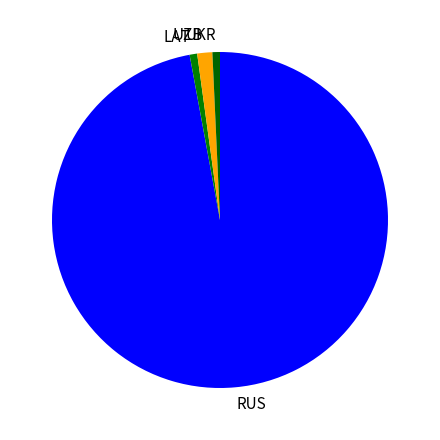

What is the ratio of the value at LAT to the value at UZB?

0.5